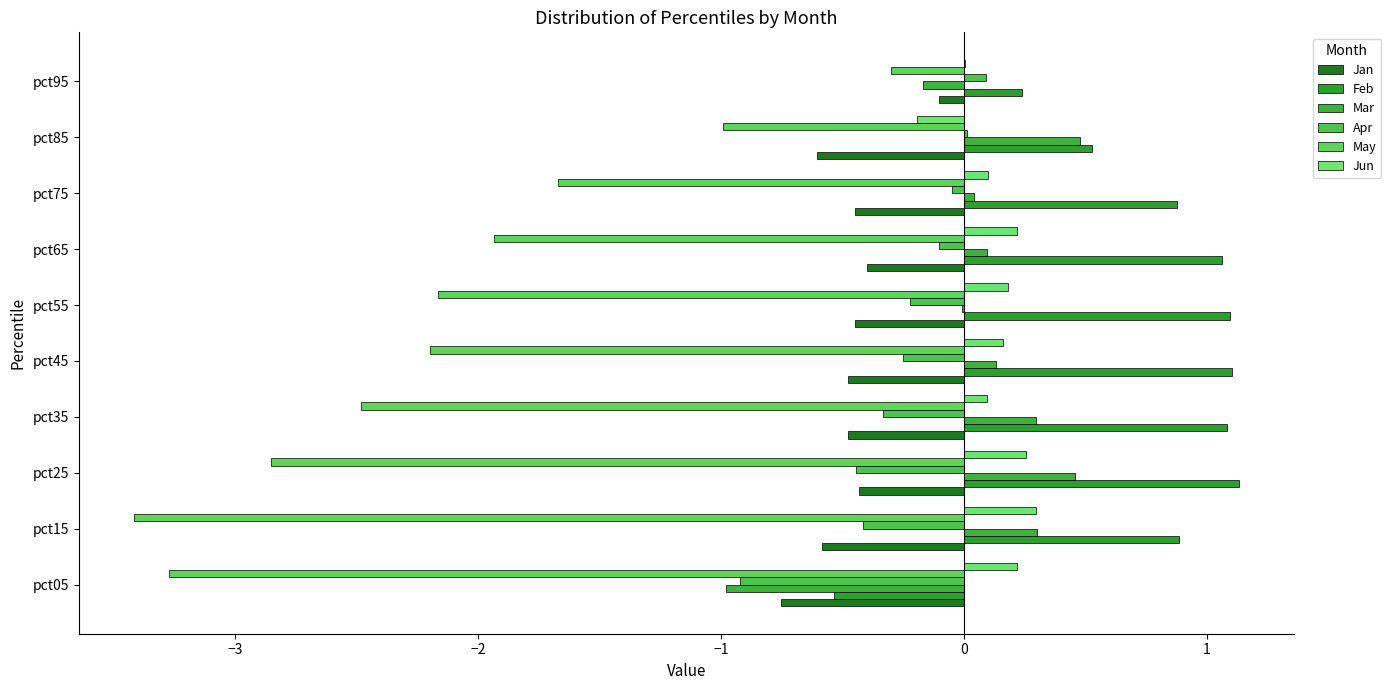

What are all the series names shown in the legend?

Jan, Feb, Mar, Apr, May, Jun